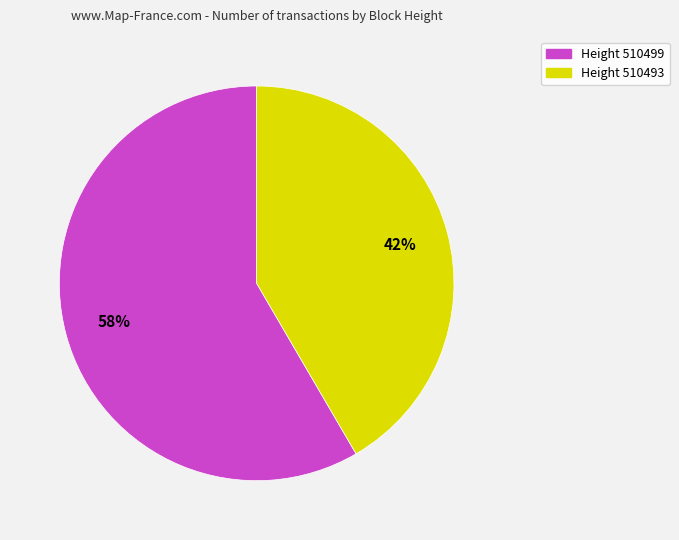

Is there any slice that represents more than half of the pie?

Yes